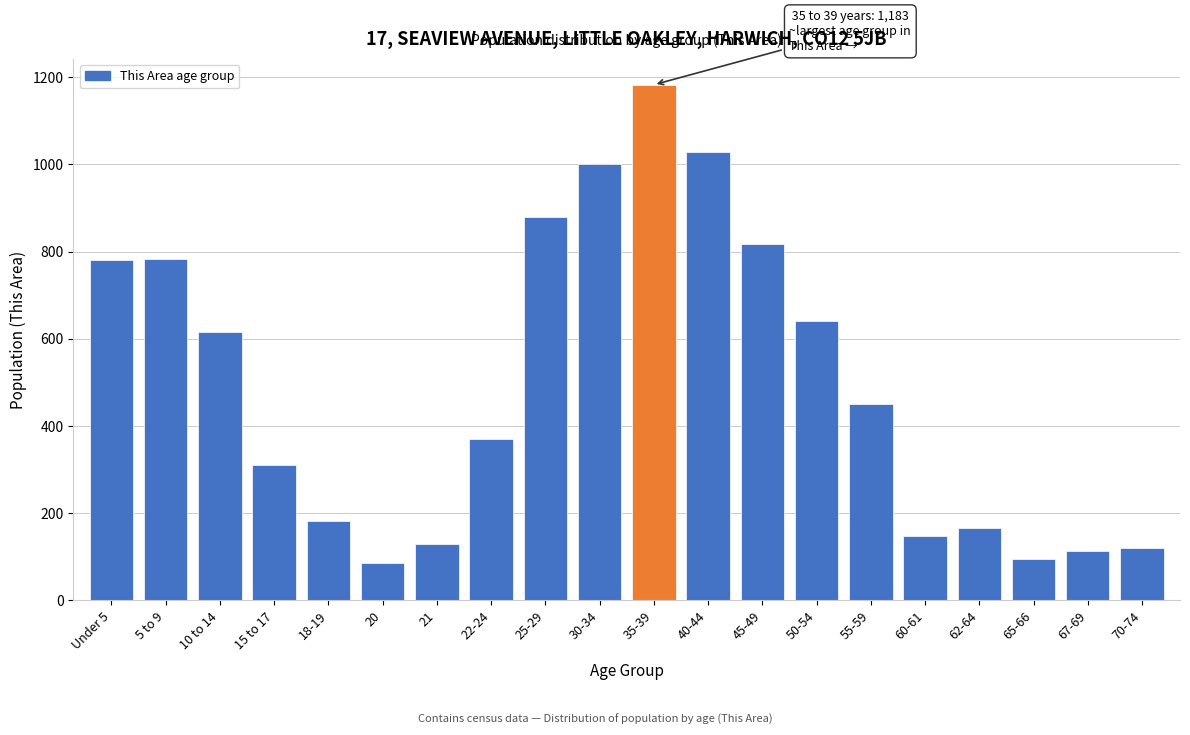

The value at 18-19 is 108. True or false?

False